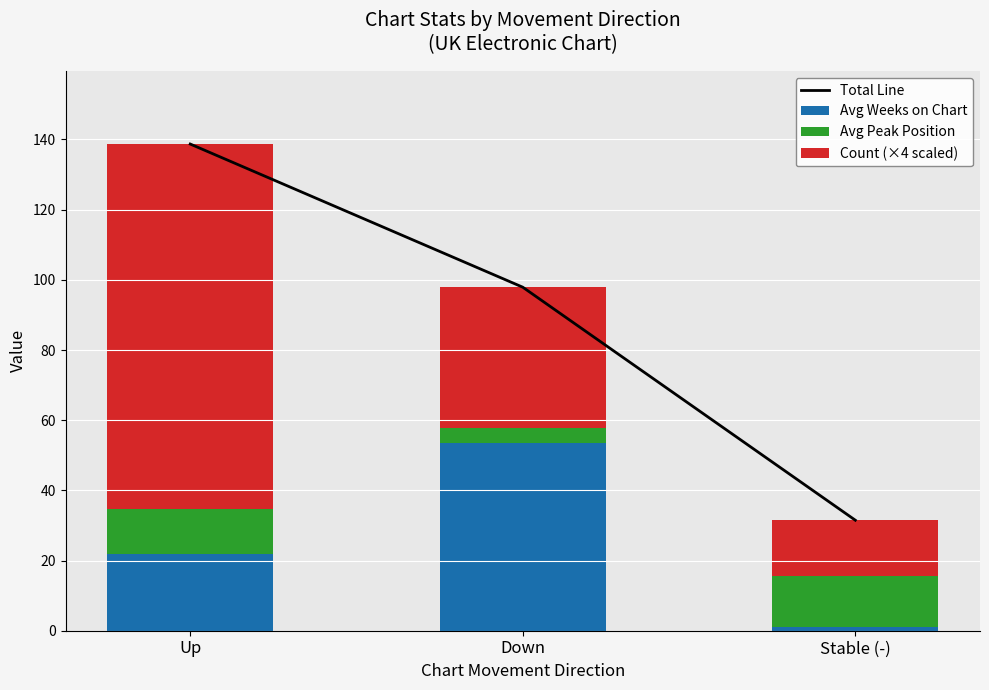

How many data points in Avg Weeks on Chart are less than 22?

1